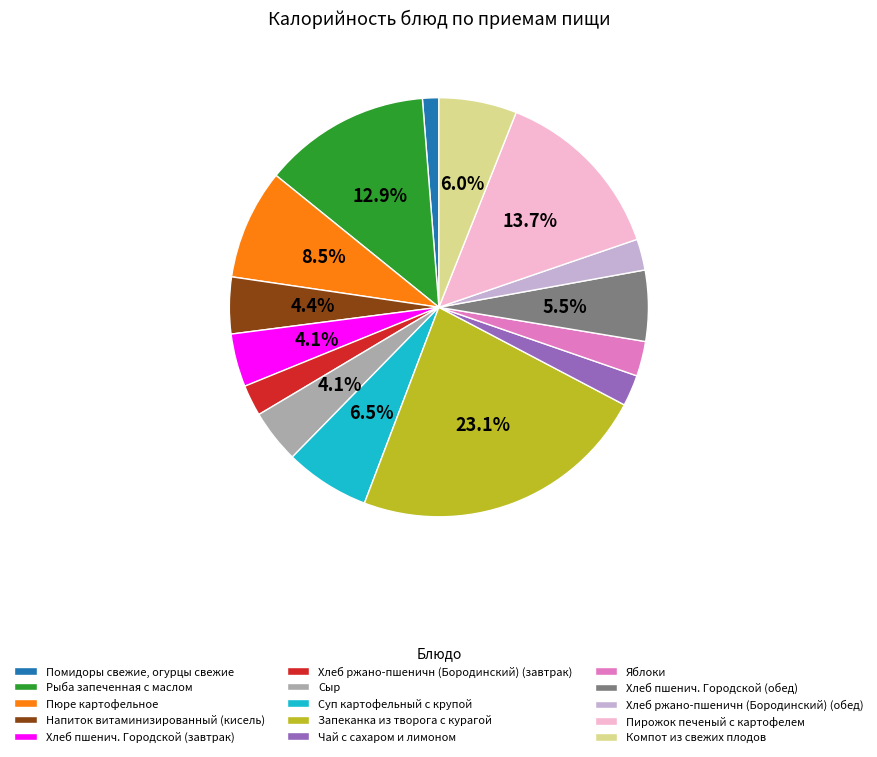

Which category has the biggest portion of the pie?

Запеканка из творога с курагой